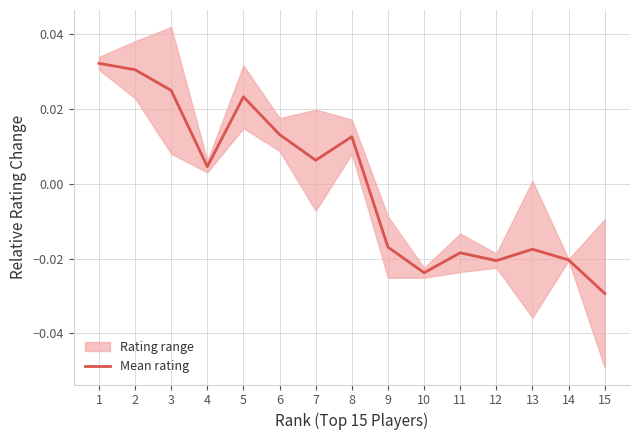

Rank the categories by value from lowest to highest.

15, 10, 12, 14, 11, 13, 9, 4, 7, 8, 6, 5, 3, 2, 1